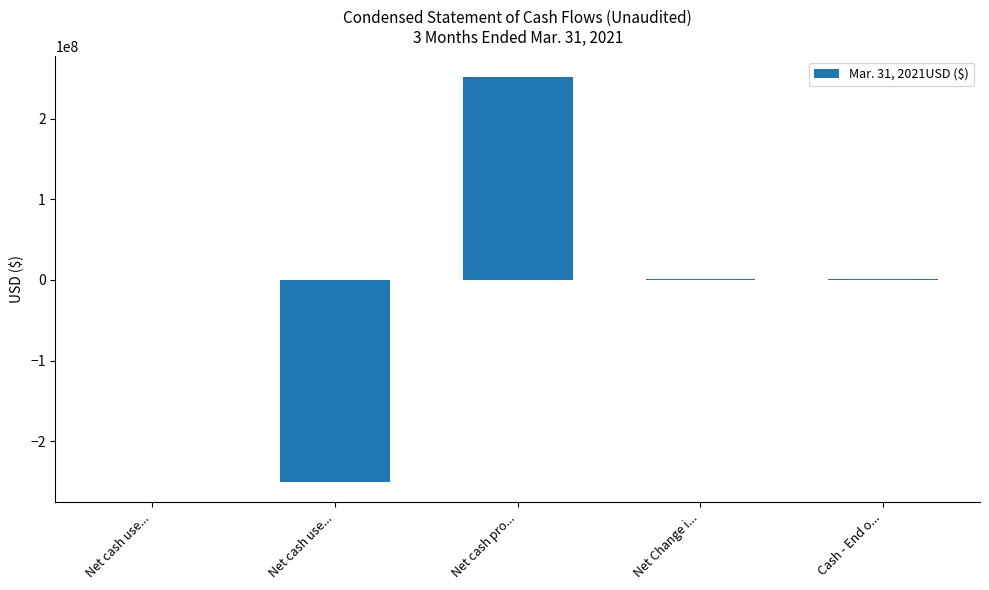

What is the sum of all values?

4292983